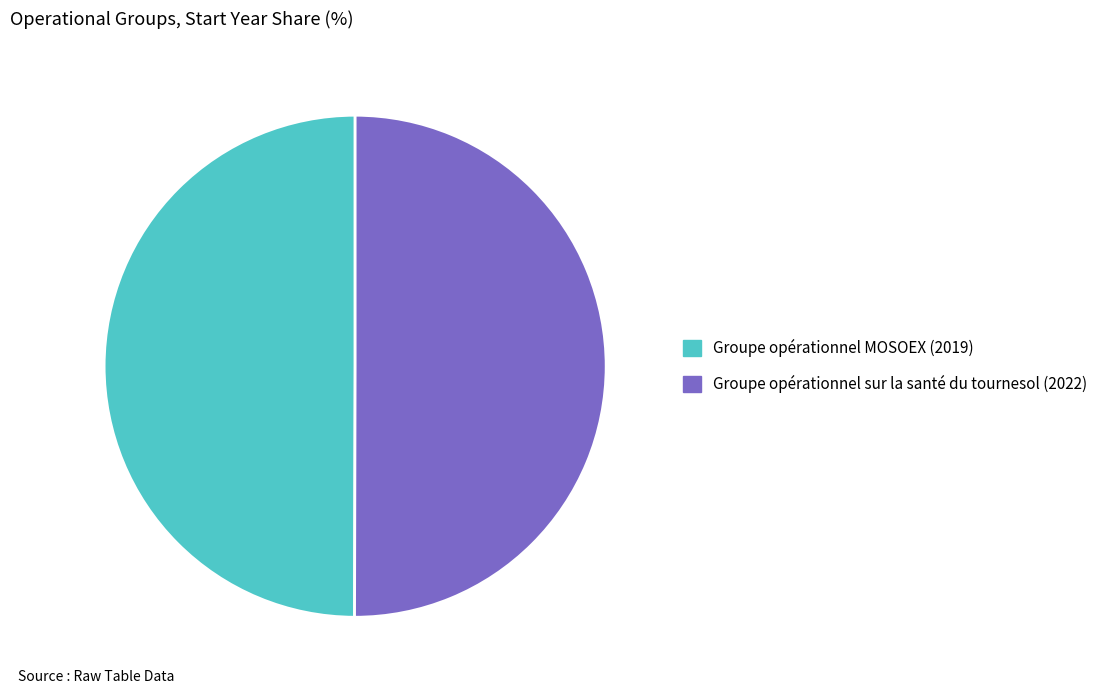

What is the ratio of the value at Groupe opérationnel MOSOEX to the value at Groupe opérationnel sur la santé du tournesol?

1.0